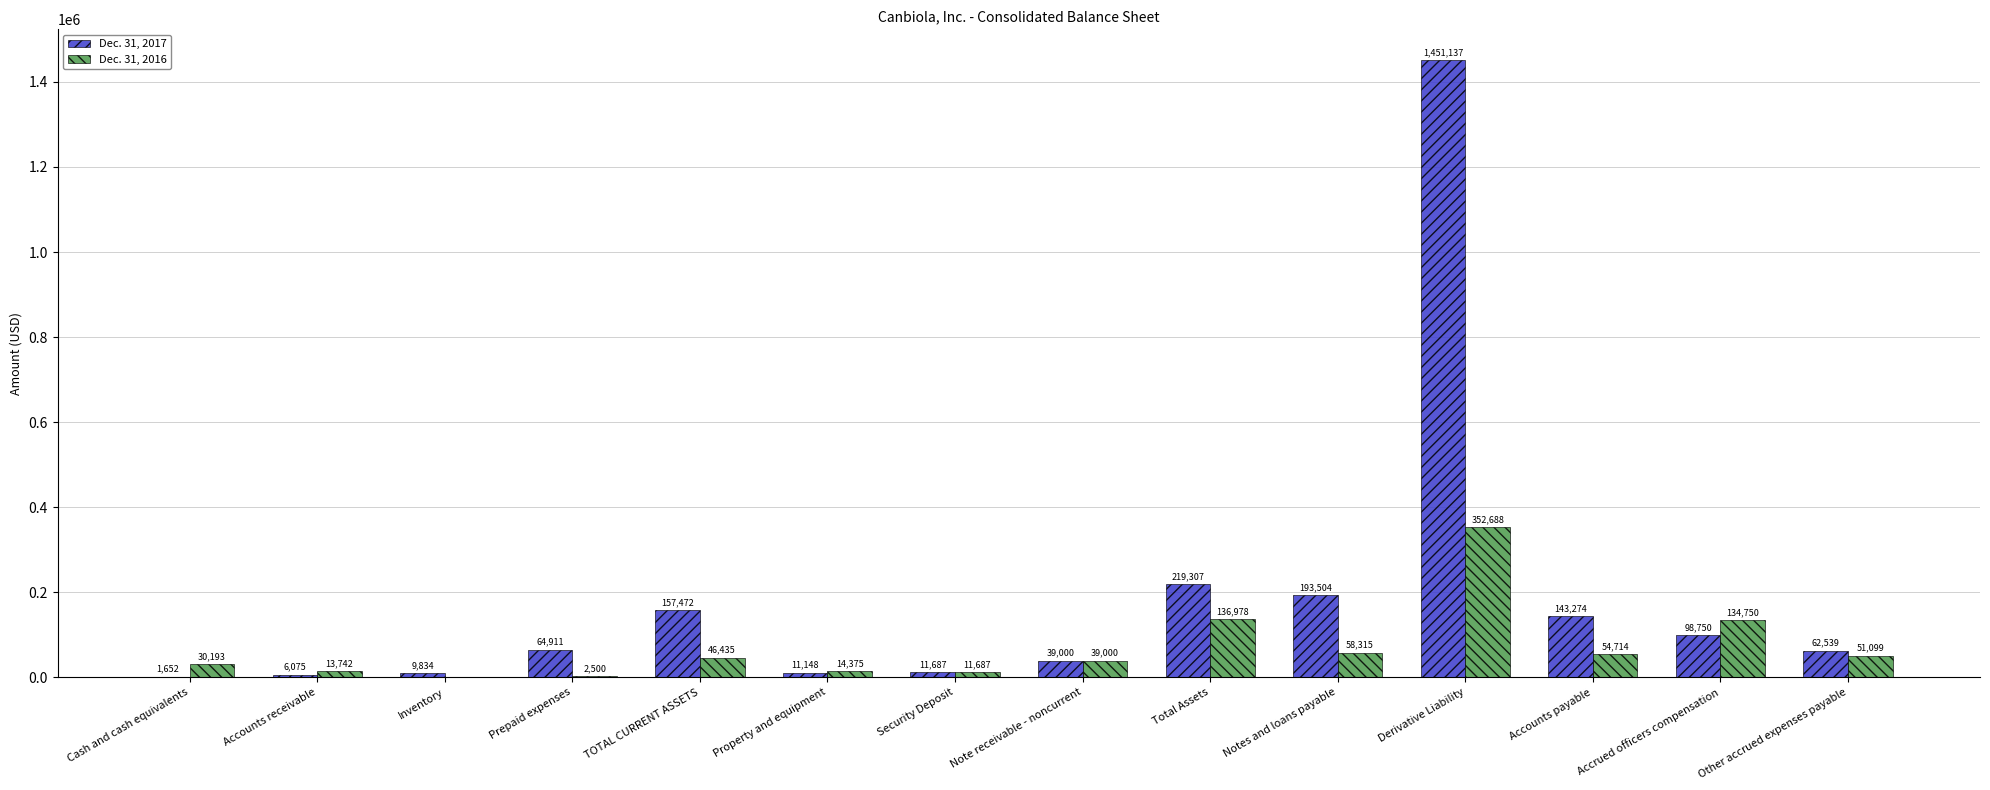

The value of Dec. 31, 2017 at Accounts payable is 65022. True or false?

False